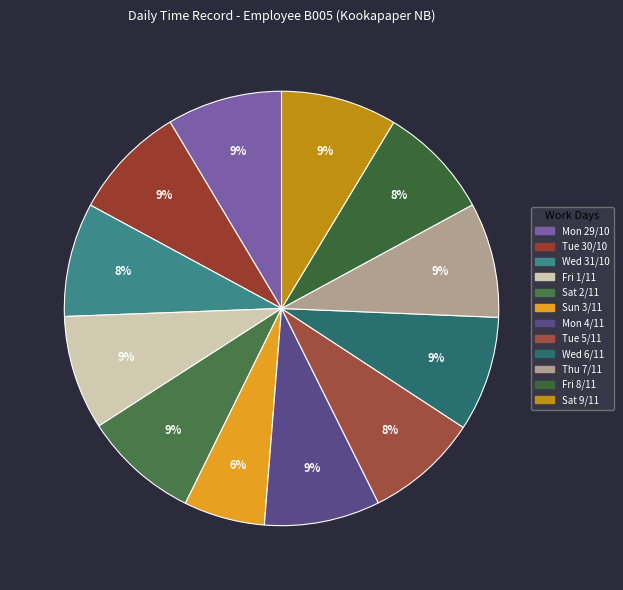

Is the sum of Fri 1/11 and Sun 3/11 greater than half?

No